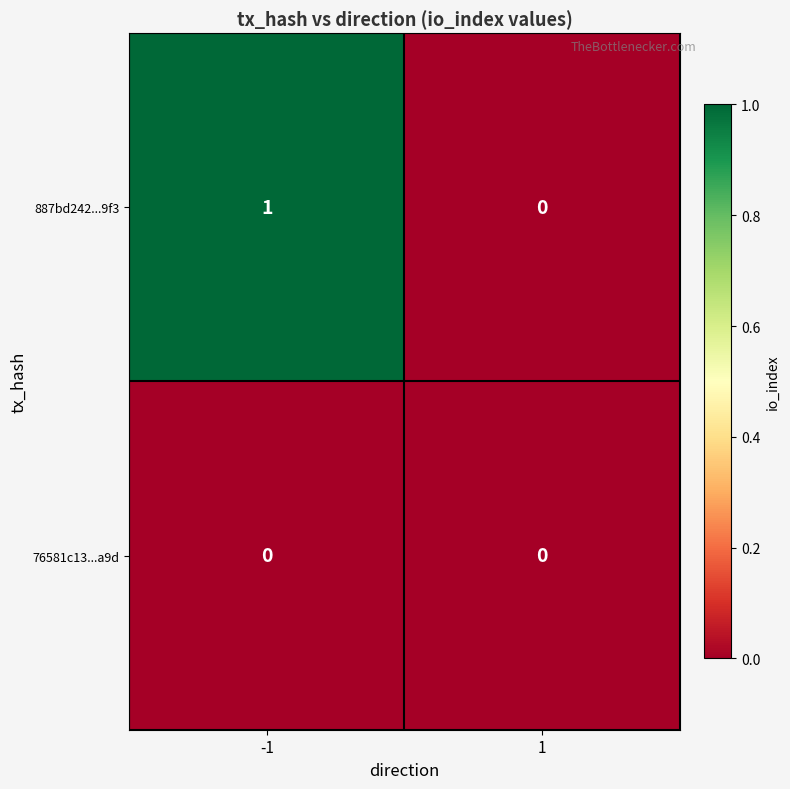

Reading left to right, what are all the values shown in this chart?

887bd242...9f3: -1=1	1=0
76581c13...a9d: -1=0	1=0